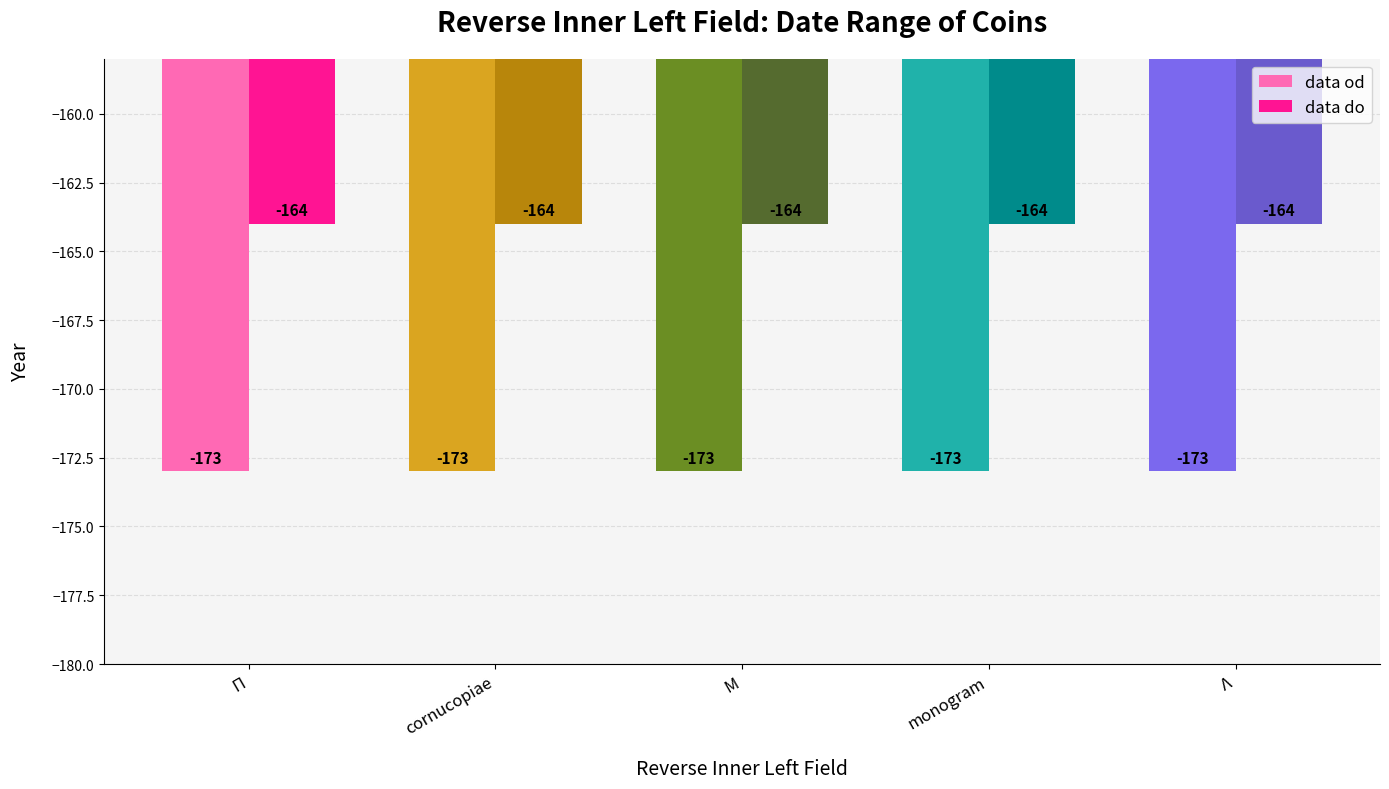

Reading right to left, list all the values displayed in this chart.

data od: Λ=-173	monogram=-173	Μ=-173	cornucopiae=-173	Π=-173
data do: Λ=-164	monogram=-164	Μ=-164	cornucopiae=-164	Π=-164